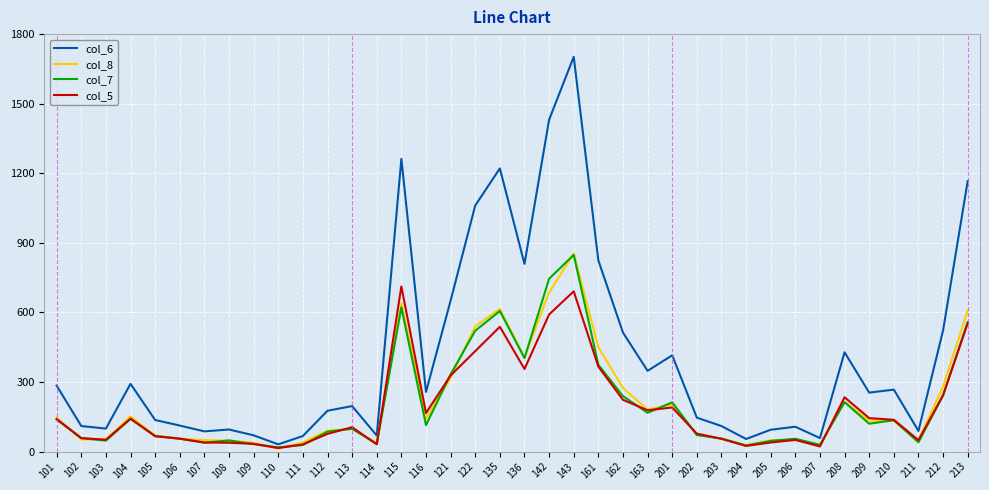

Is it true that col_5 equals 77 at 202?

True